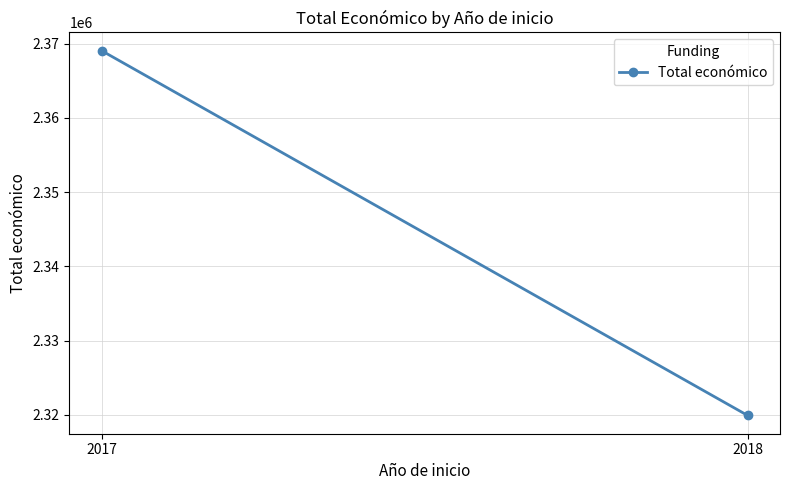

What is the difference between the maximum and minimum values?

49149